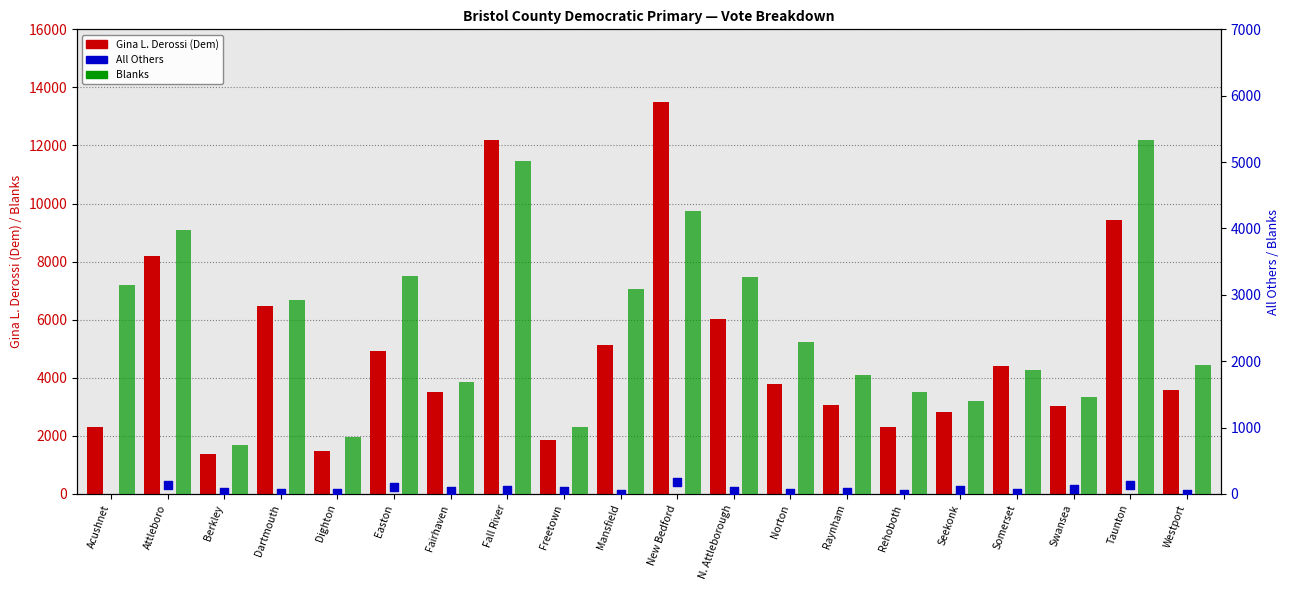

Which series contains the lowest Y value?

All Others